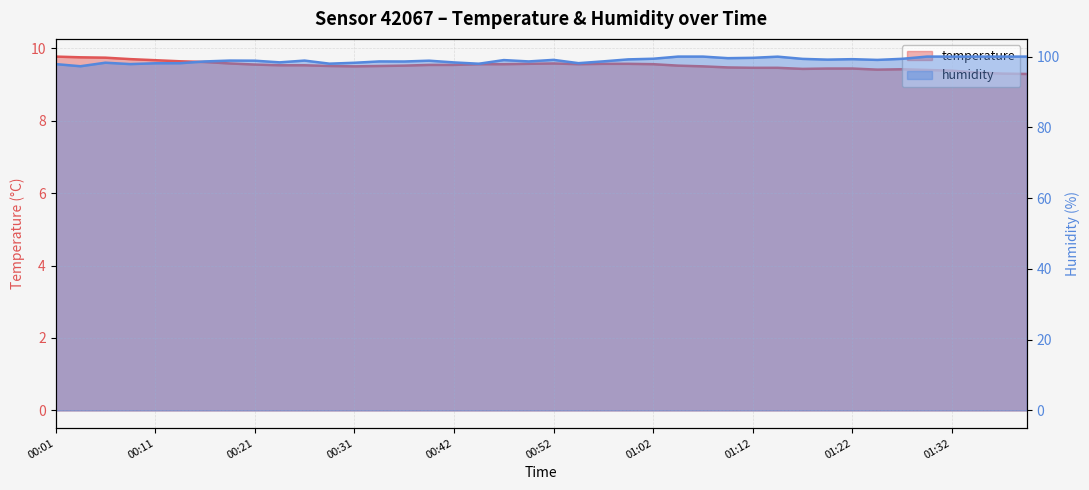

What is the sum of all humidity values?

3957.2